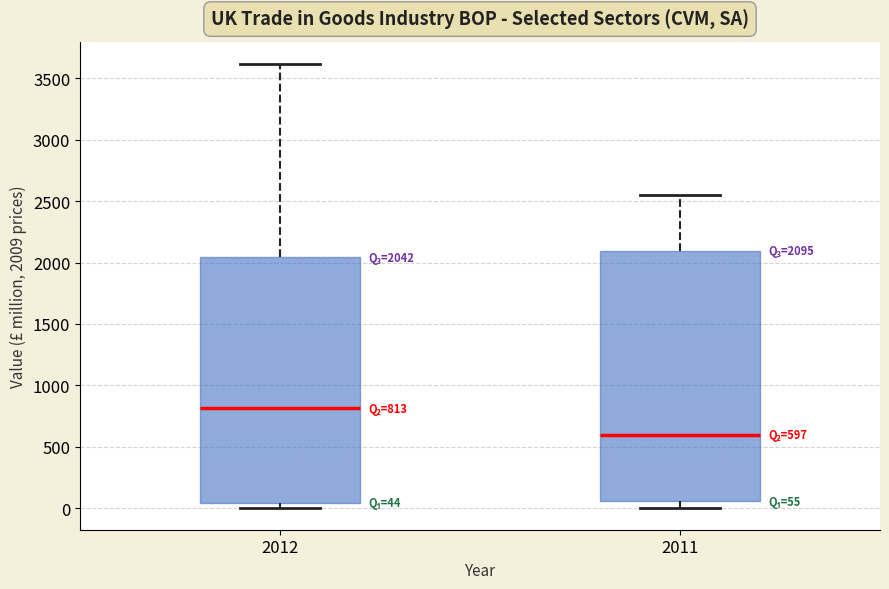

Which box's median line is the lowest?

2011